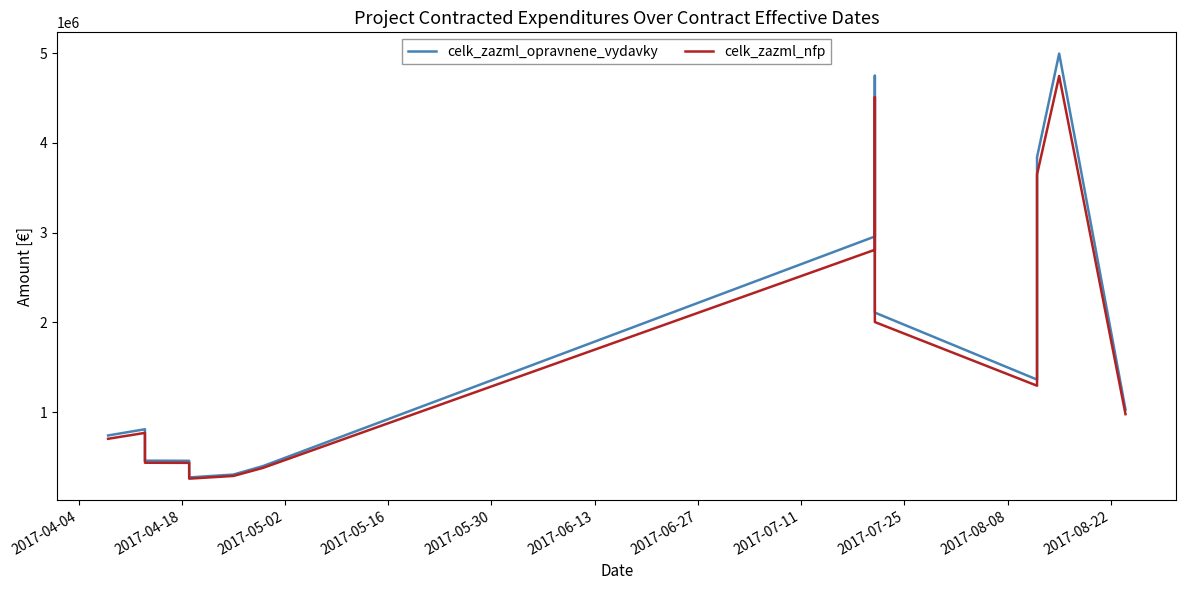

What is the difference between the maximum and minimum values in the celk_zazml_nfp series?

4484966.4